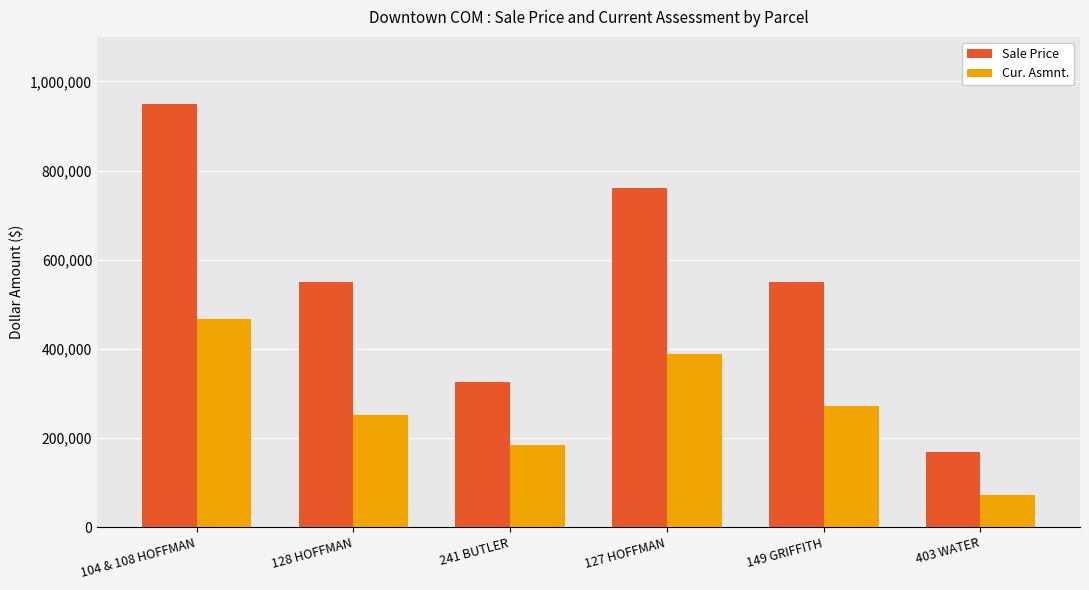

Is it true that Sale Price equals 120940 at 149 GRIFFITH?

False